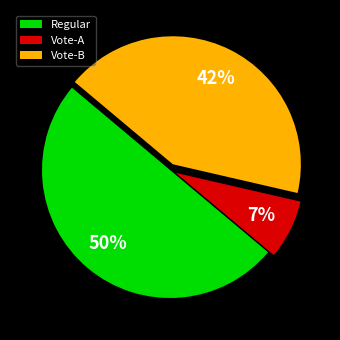

How many segments does this pie chart have?

3